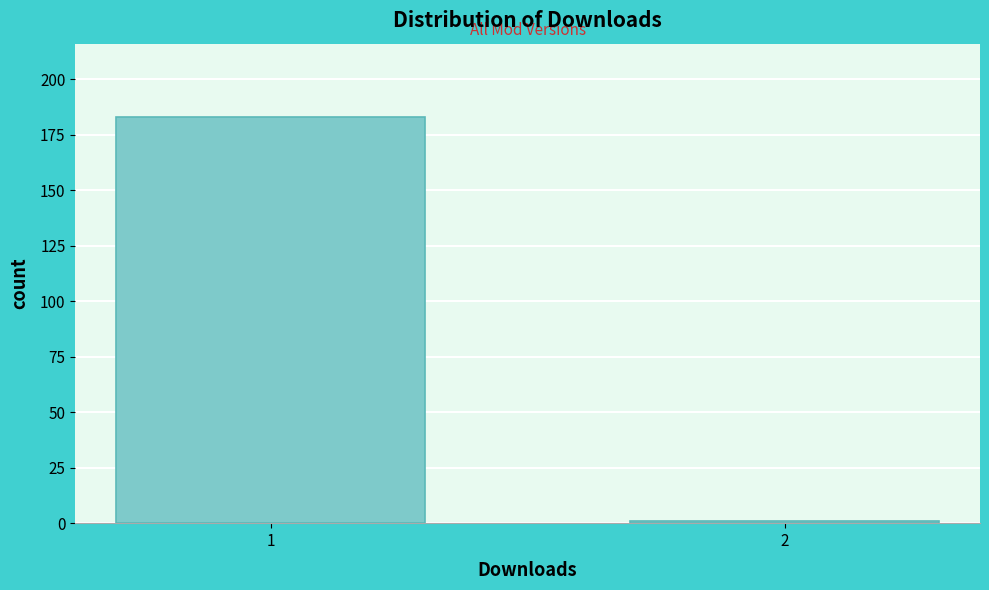

Reading left to right, what are all the values shown in this chart?

183	1